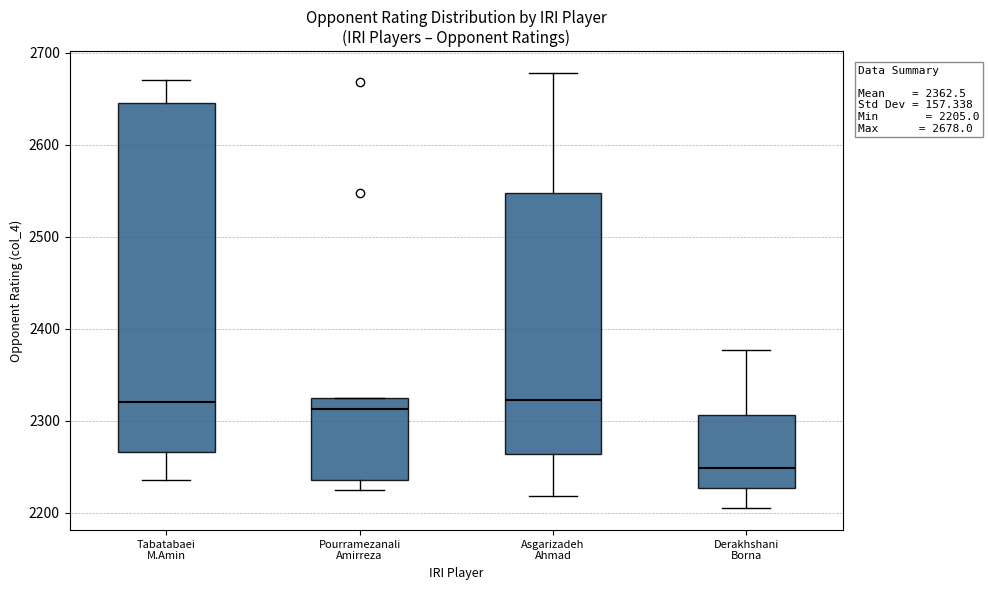

Which box is the tallest, from its lower edge to its upper edge?

Tabatabaei M.Amin